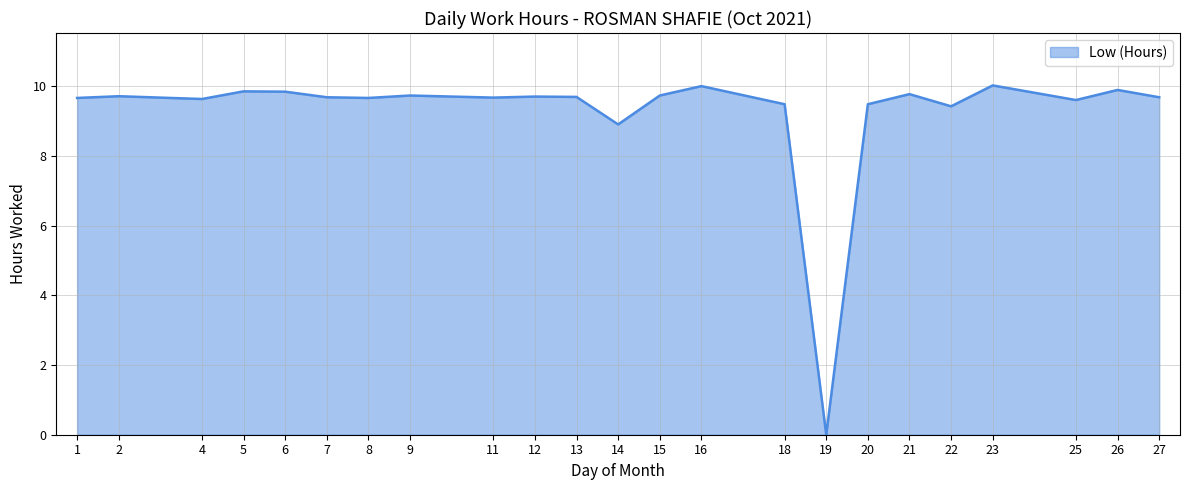

What is the approximate value at 13?

9.7